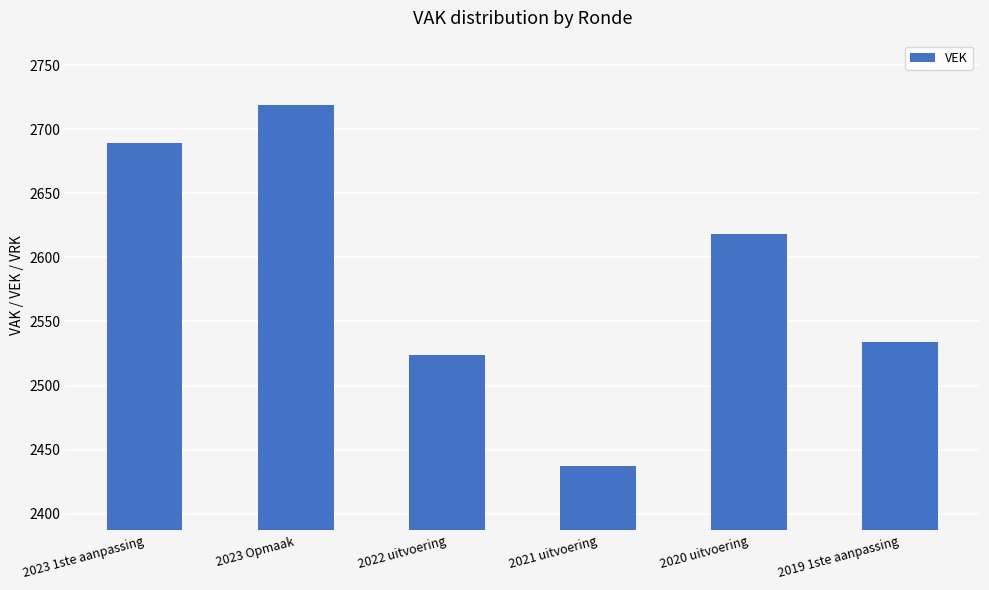

Reading left to right, list all the values displayed in this chart.

2023 1ste aanpassing=2689	2023 Opmaak=2719	2022 uitvoering=2524	2021 uitvoering=2437	2020 uitvoering=2618	2019 1ste aanpassing=2534